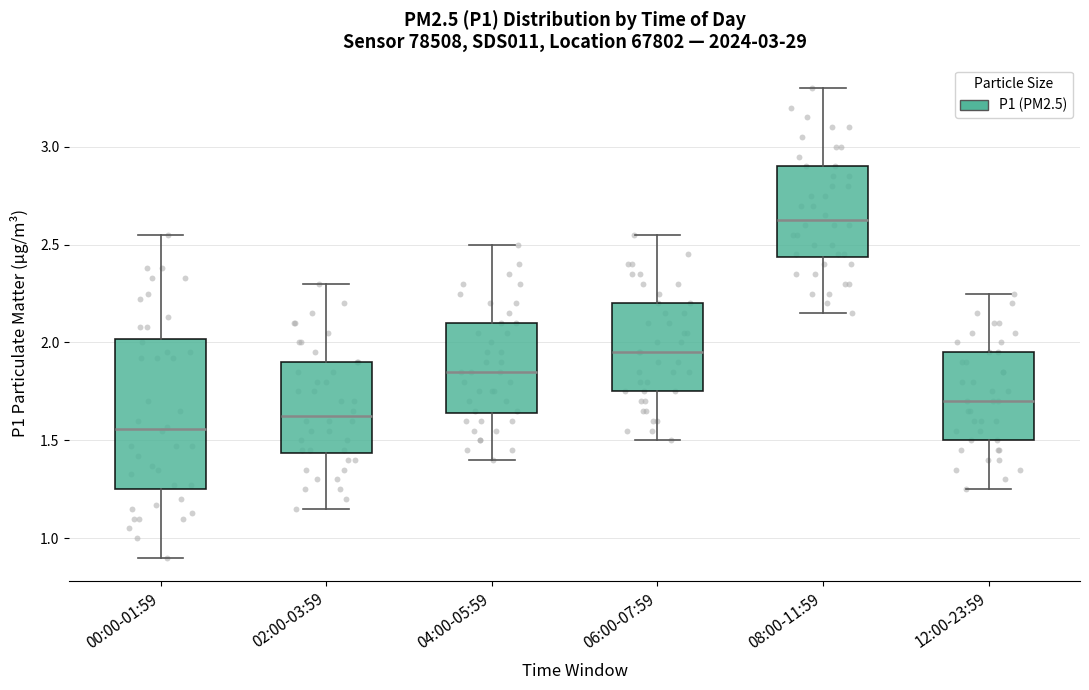

Where does the upper whisker of the box for 08:00-11:59 end on the y-axis? The values are not printed on the chart, so give them approximately, as read against the axis.

3.30